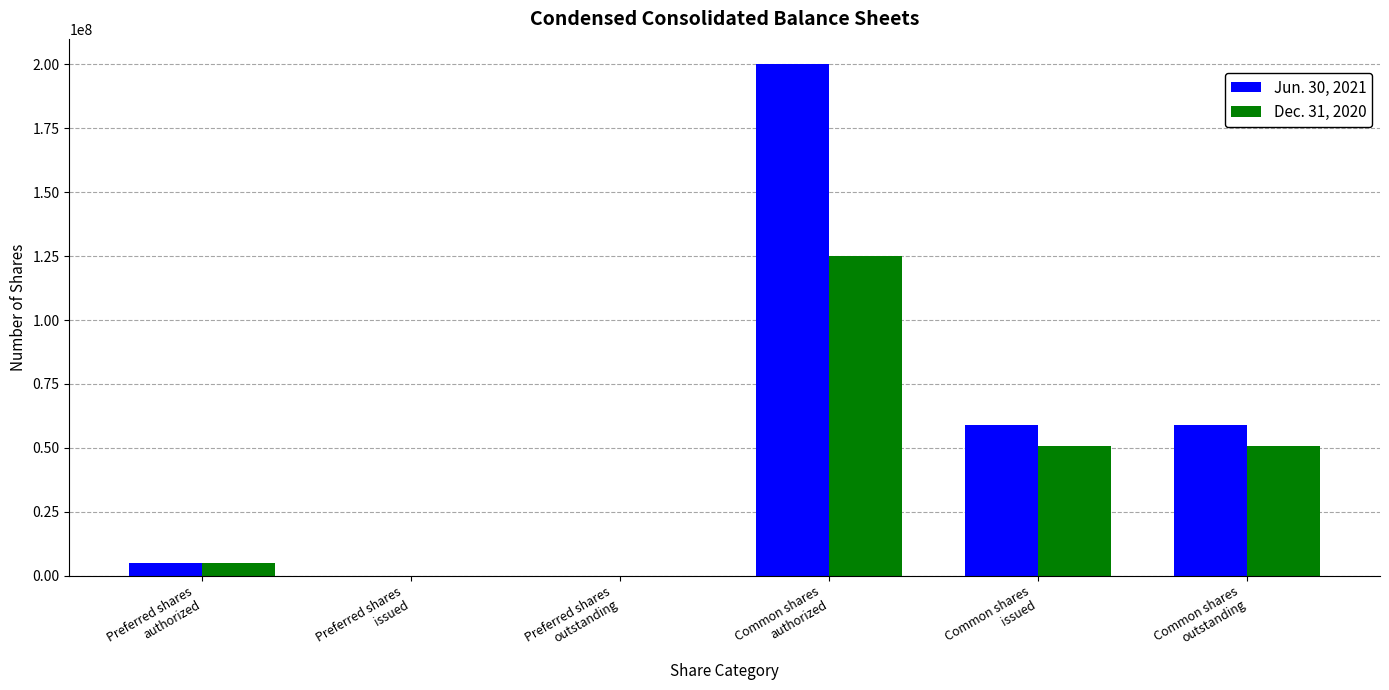

How many data points does each series have?

6